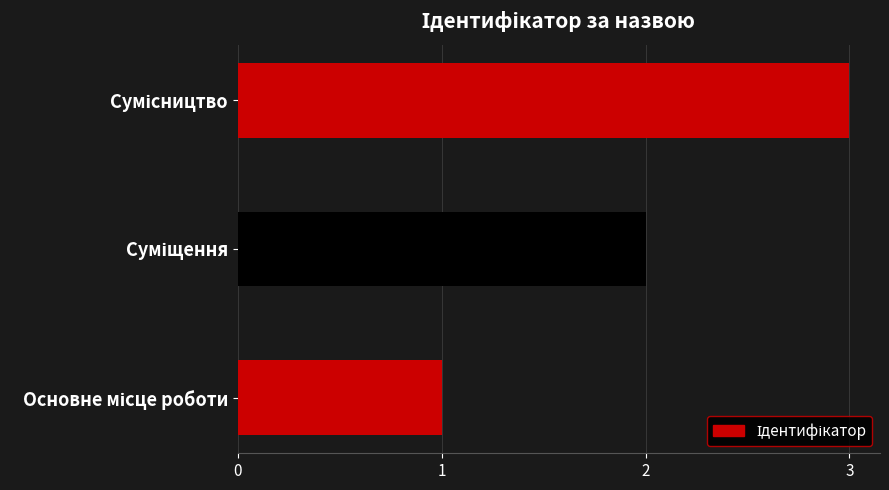

What is the average value?

2